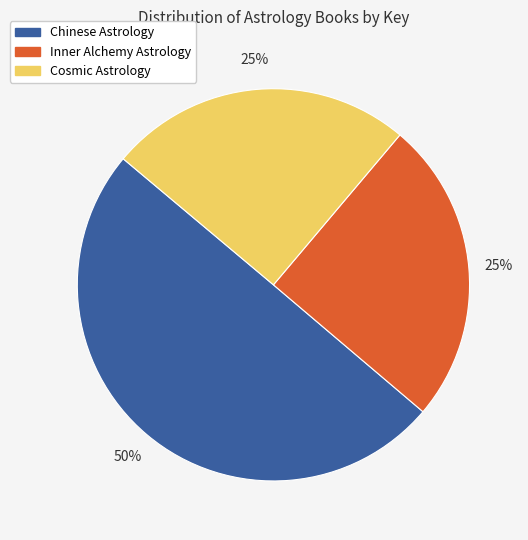

To the nearest percent, what percentage of the pie is Chinese Astrology?

50%